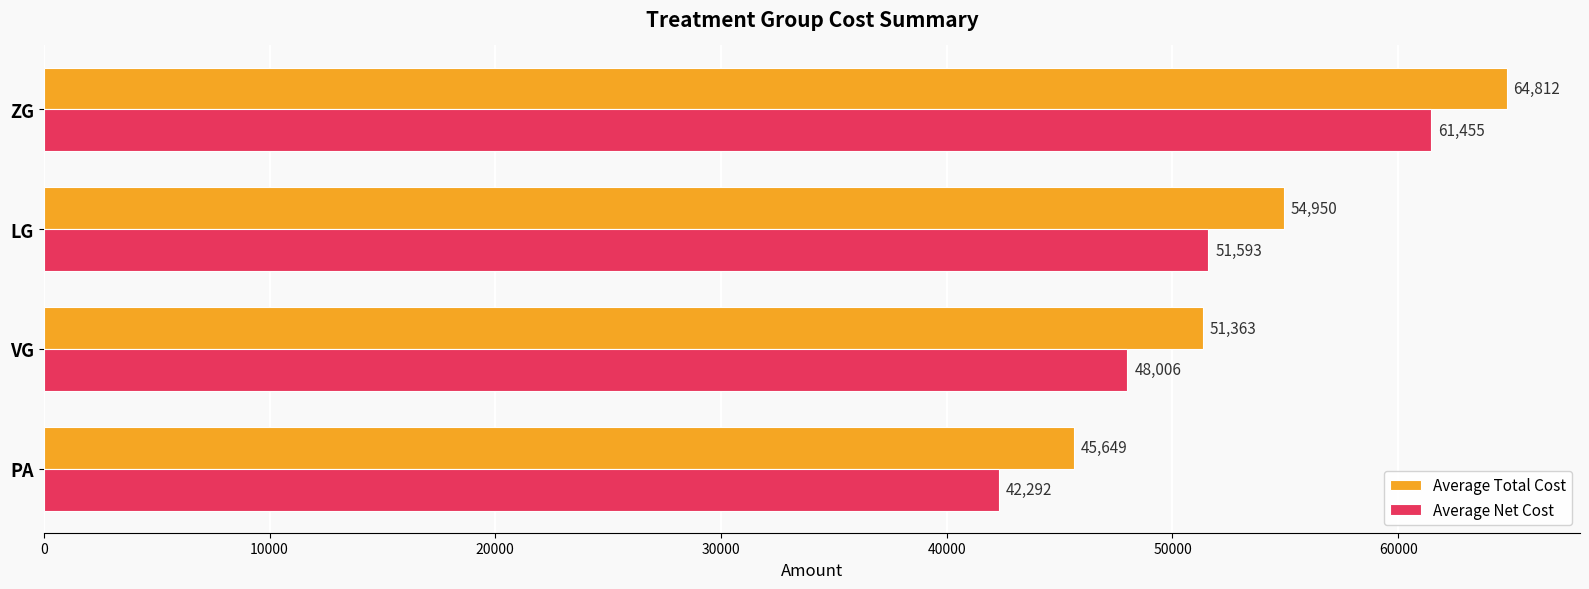

Which series has the largest total across all categories?

Average Total Cost